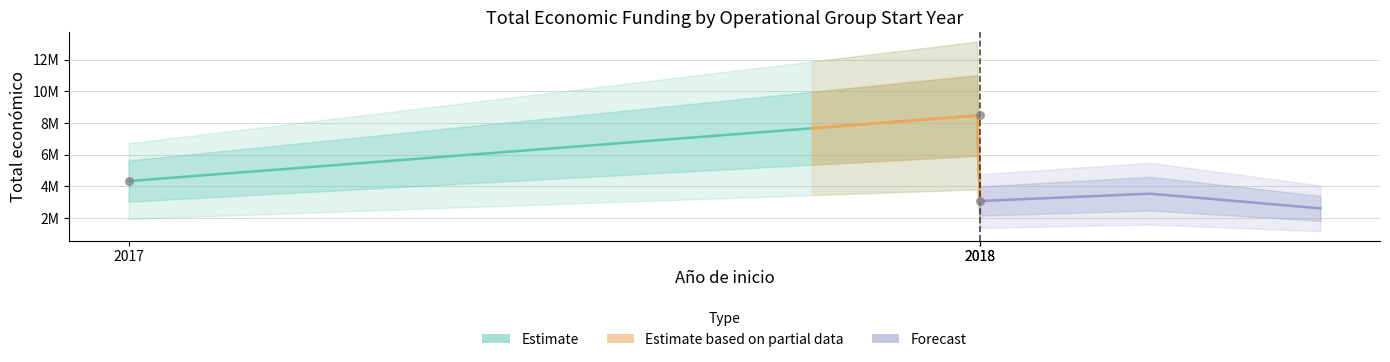

What is the ratio of the value at 2018 to the value at 2018?

0.4